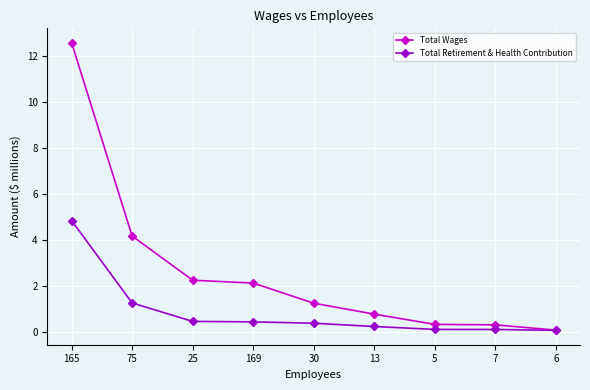

Which category has the highest value in the Total Wages series?

165